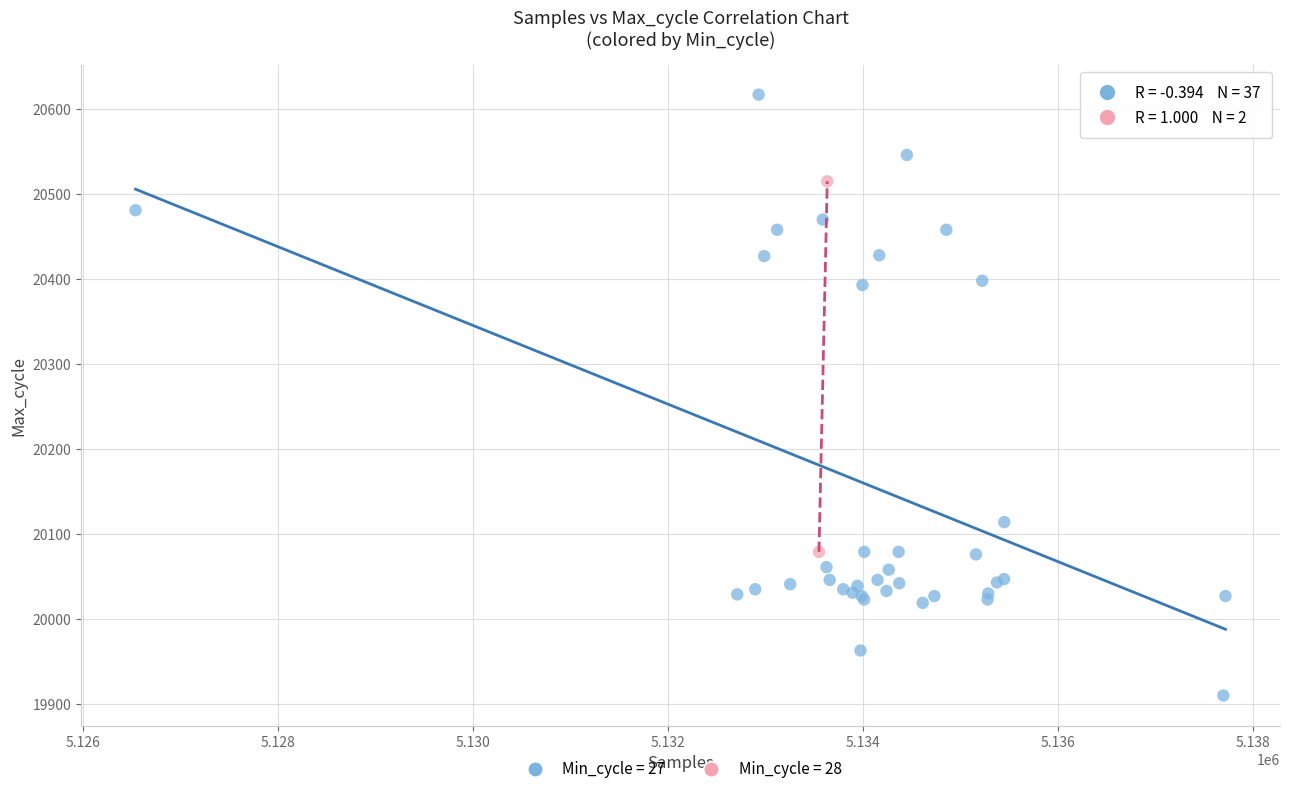

What are all the series names shown in the legend?

Min_cycle = 27, Min_cycle = 28